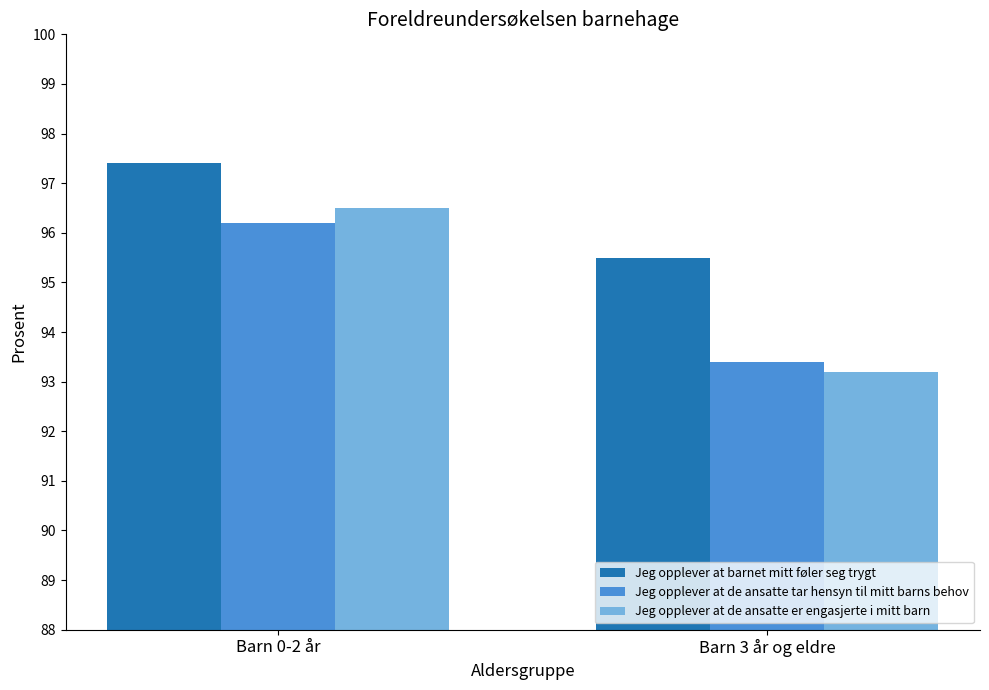

How many data points in Jeg opplever at de ansatte tar hensyn til mitt barns behov are less than 96?

1